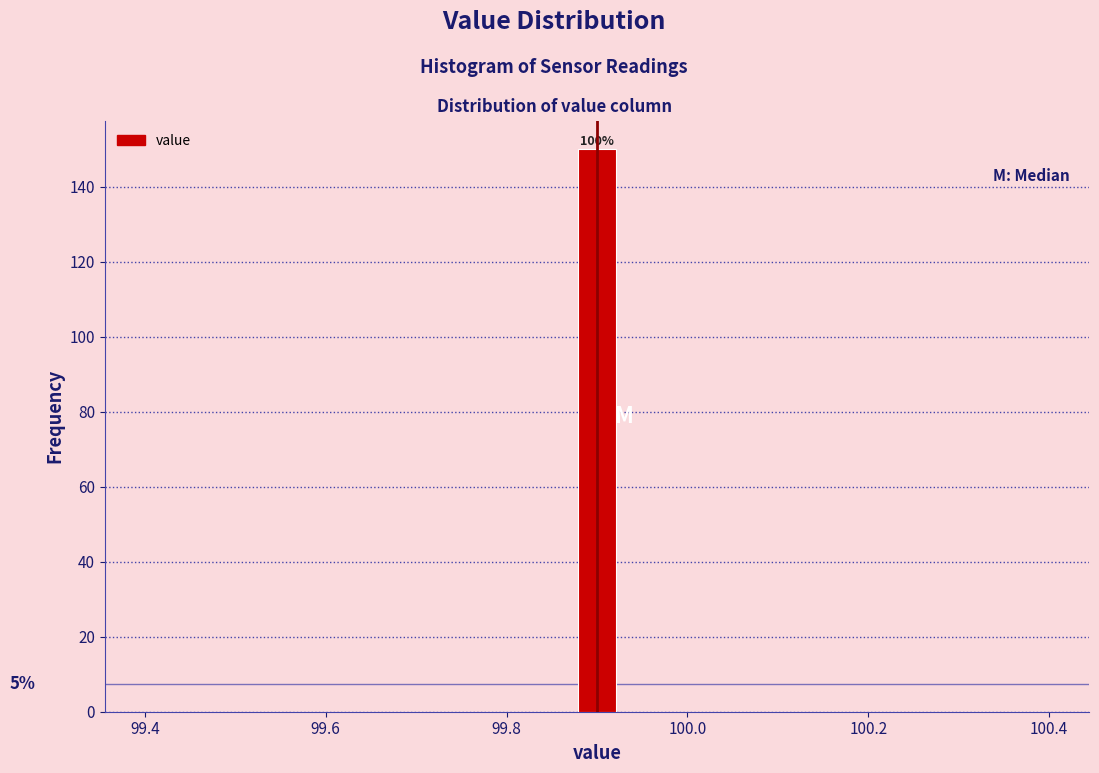

Around what value on the x-axis is the tallest bar? Give the approximate position of its centre, as read against the axis.

99.90